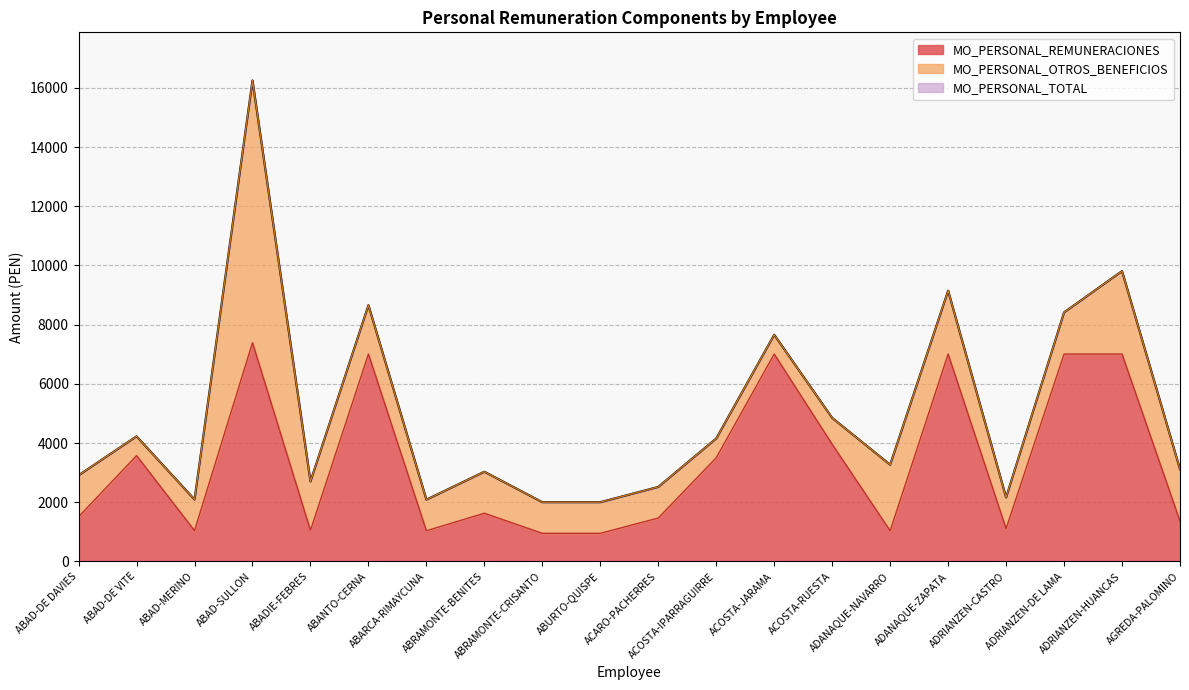

True or false: MO_PERSONAL_TOTAL and MO_PERSONAL_REMUNERACIONES cross at least once.

False